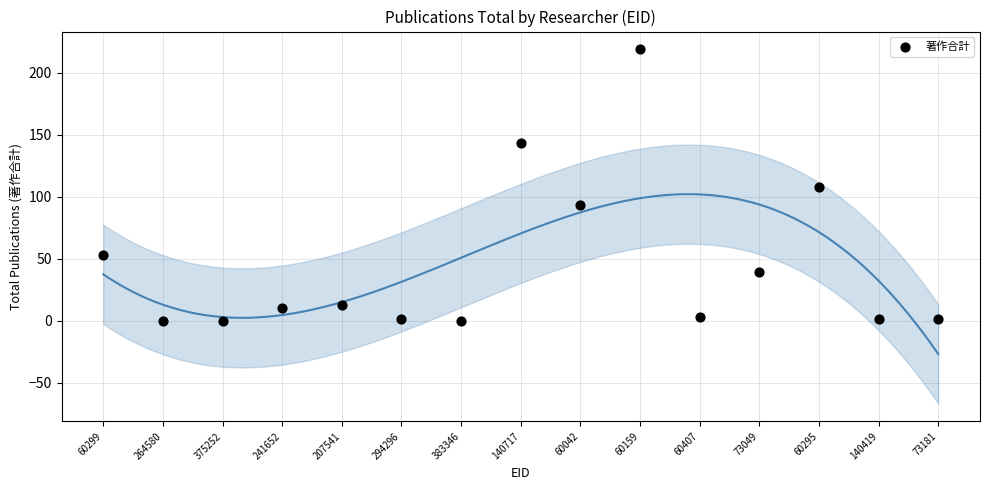

What is the range of Y values (max minus min)?

219